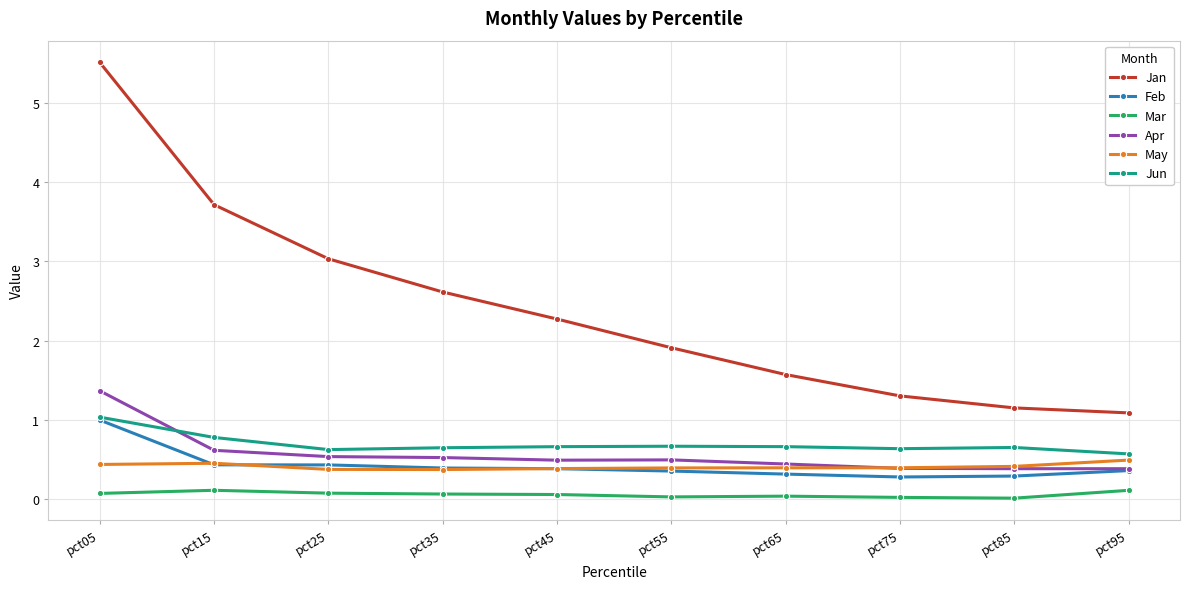

True or false: Mar and Jan intersect in this chart.

False